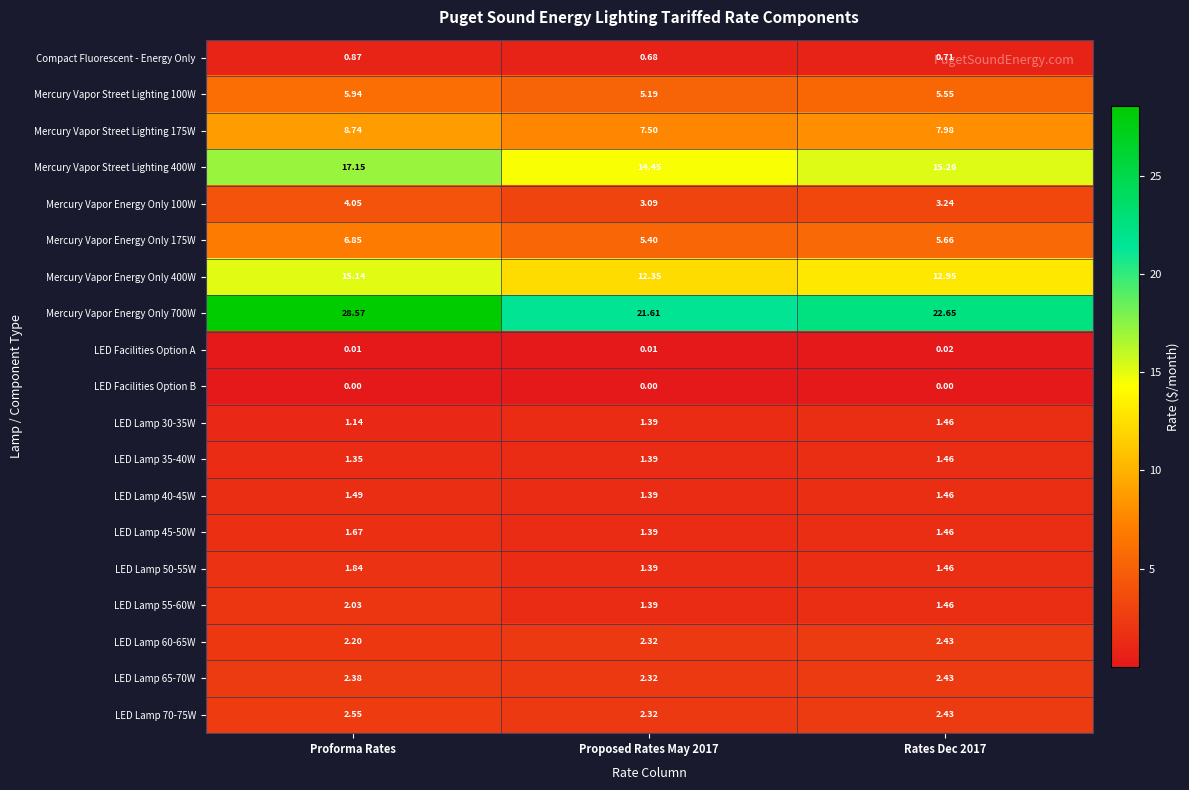

At which category is the sum across all series the highest?

Proforma Rates